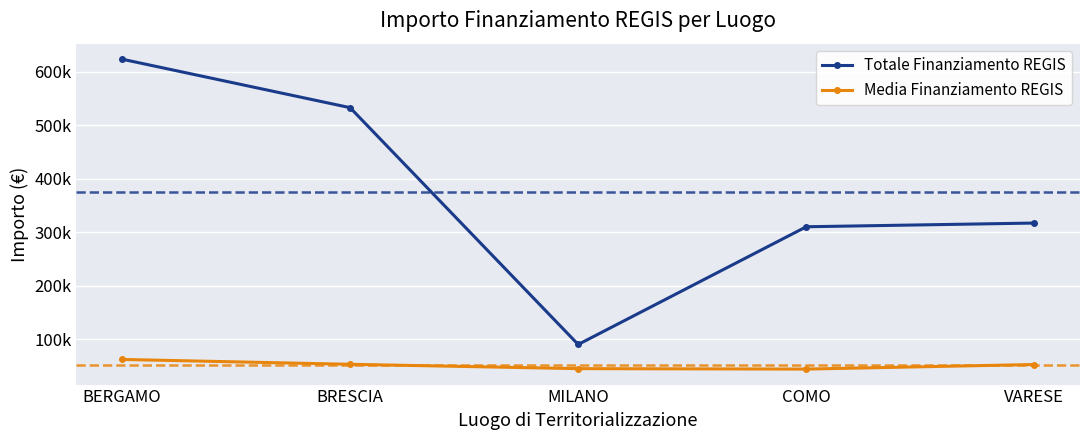

List the series in order of their peak value, highest first.

Totale Finanziamento REGIS, Media Finanziamento REGIS